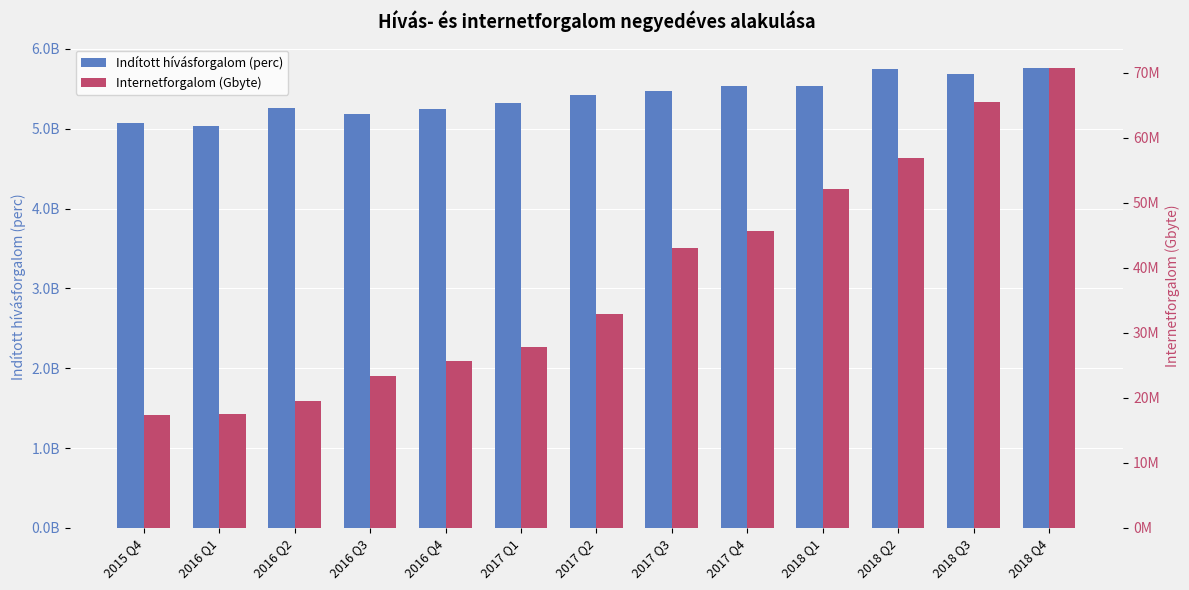

Where does the Internetforgalom (Gbyte) series first go above 32963326?

2017 Q3